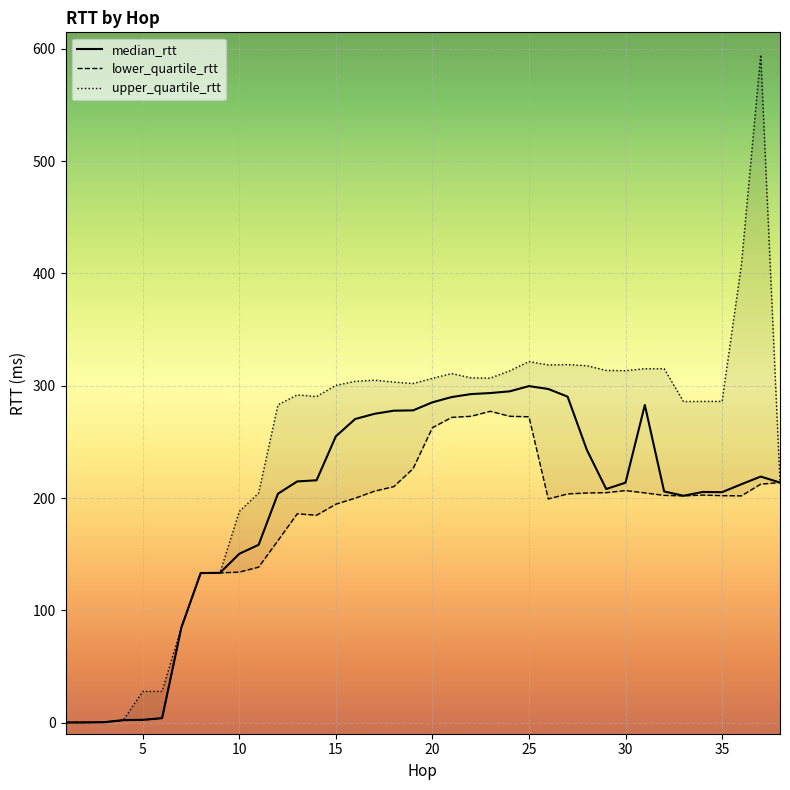

True or false: lower_quartile_rtt and upper_quartile_rtt intersect in this chart.

False